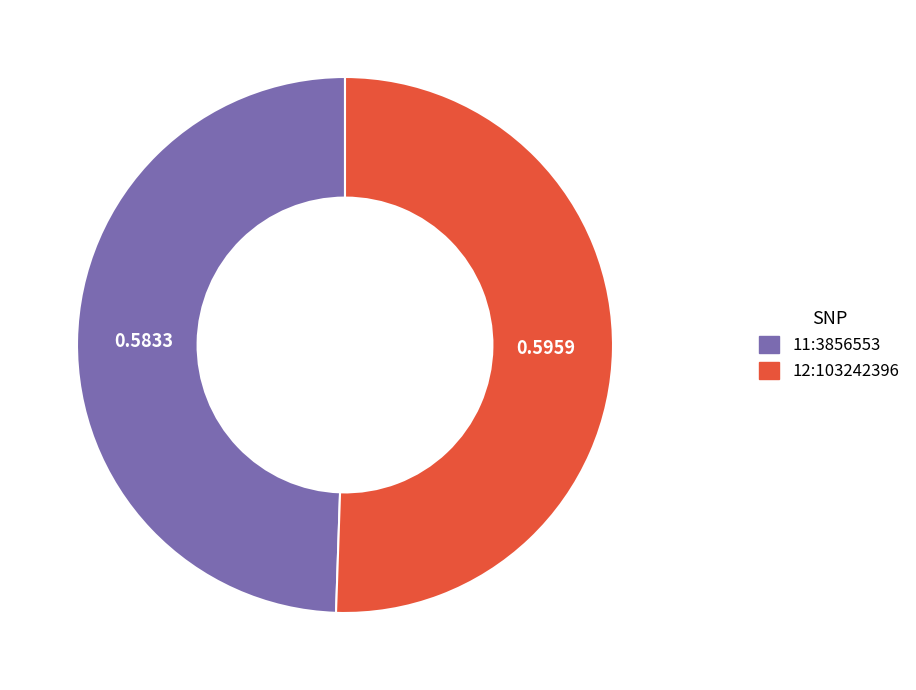

How many slices are in this pie chart?

2